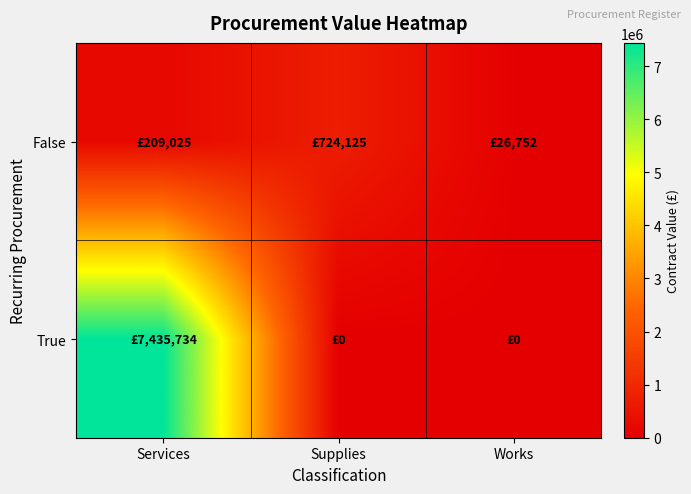

Count the number of data series in this chart.

2